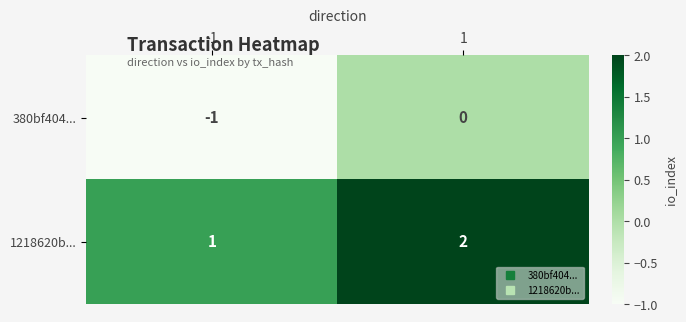

At which category is the sum across all series the highest?

1